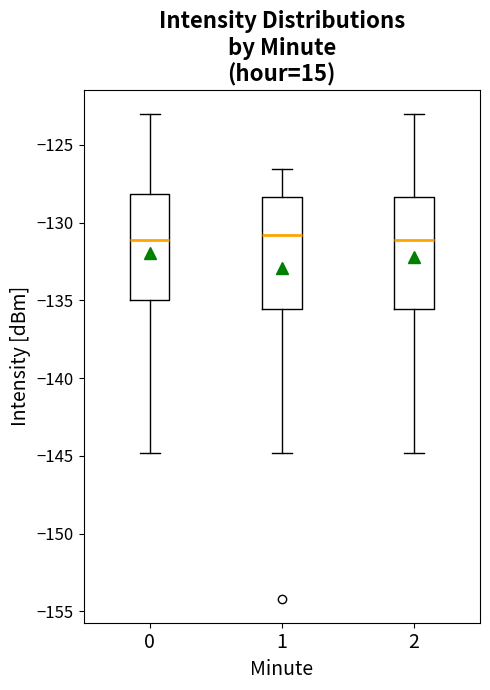

Reading left to right, transcribe this box plot: for each box, give where its median line is, the range the box spans, and where its two whiskers end, as read against the y-axis. The values are not printed on the chart, so give them approximately, as read against the axis.

0: median -131.0, box -135.0 to -128.0, whiskers -145.0 to -123.0
1: median -131.0, box -135.5 to -128.5, whiskers -145.0 to -126.5
2: median -131.0, box -135.5 to -128.5, whiskers -145.0 to -123.0